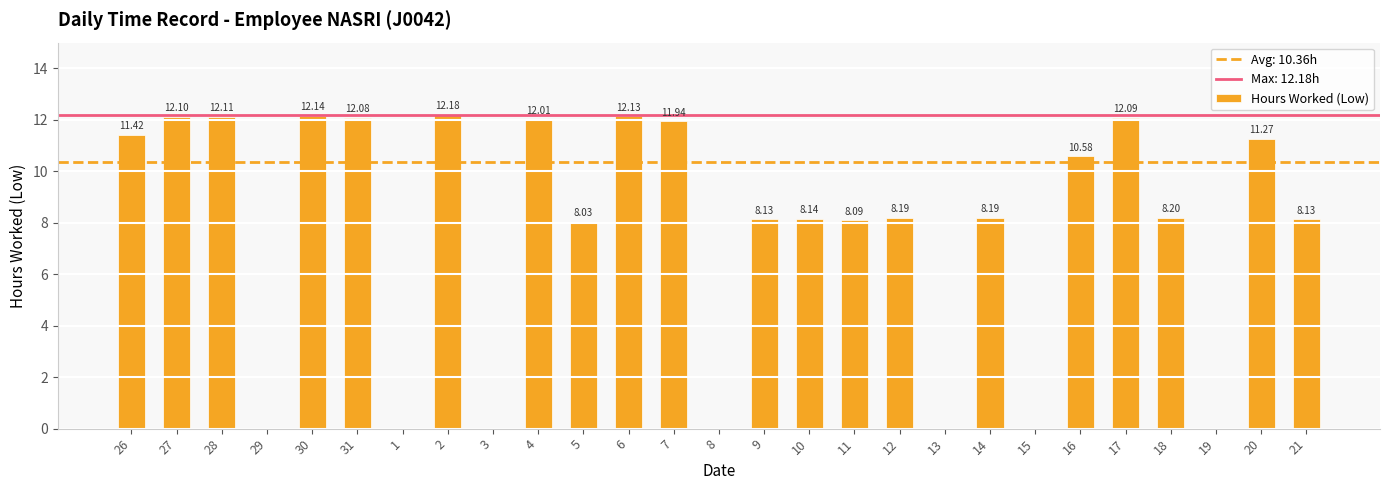

Which has a higher value, 16 or 30?

30